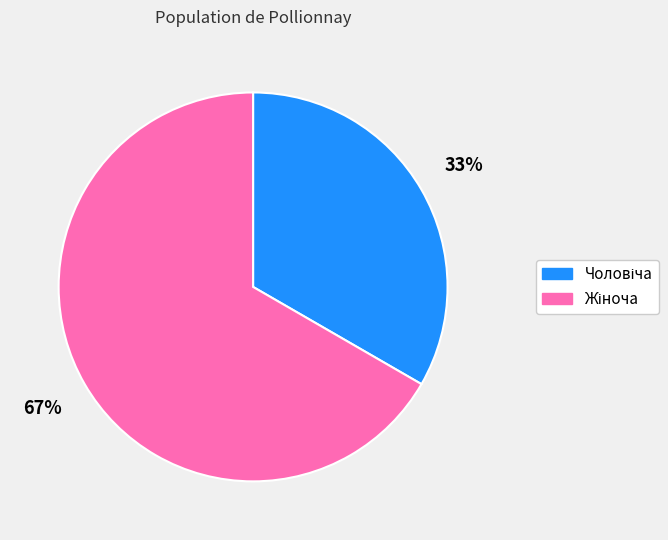

To the nearest percent, what is the average slice percentage?

50%